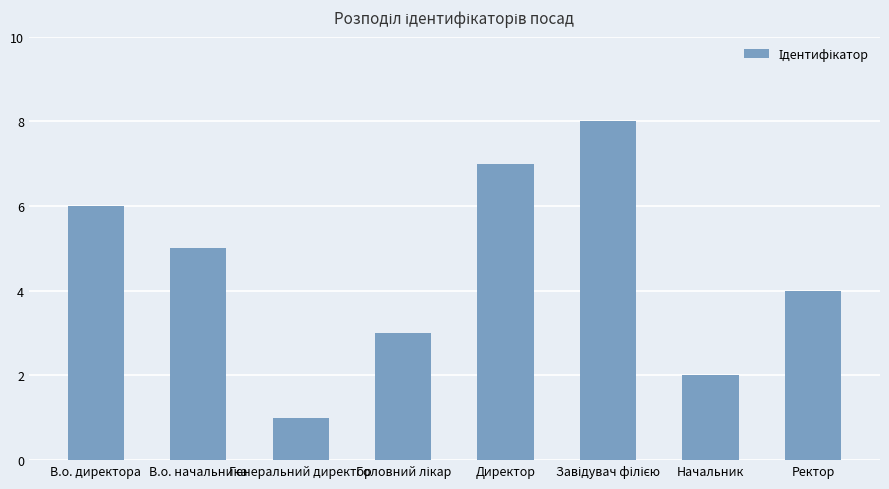

Approximately how many times larger is the value at Директор compared to Начальник?

3.5